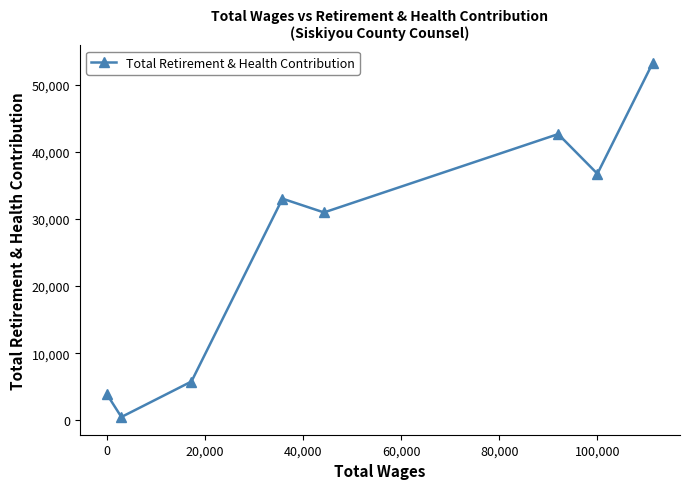

How many interior local peaks (higher than both neighbors) does the data have?

2